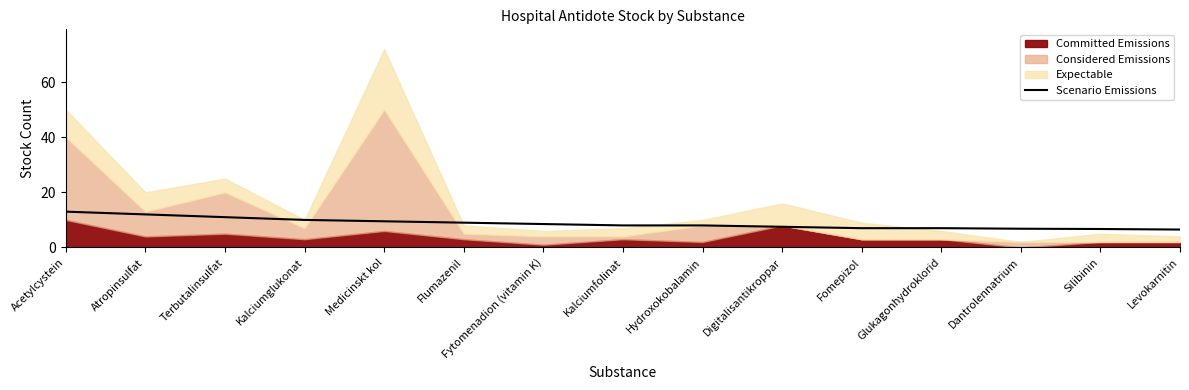

What is the label of the 6th point from the left?

Flumazenil